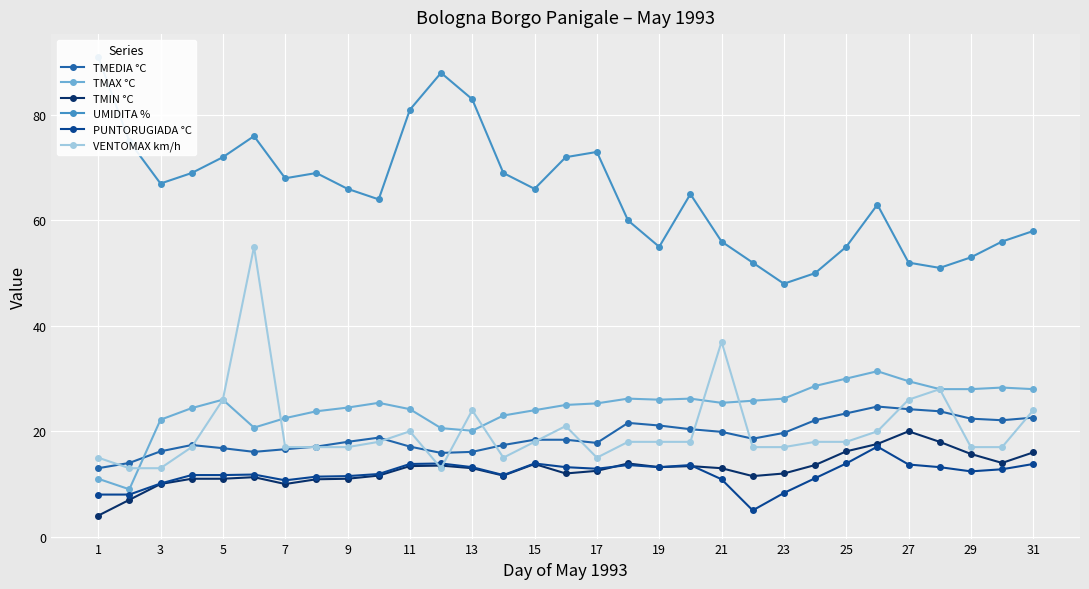

The VENTOMAX km/h series shows 18.0 at 19. True or false?

True